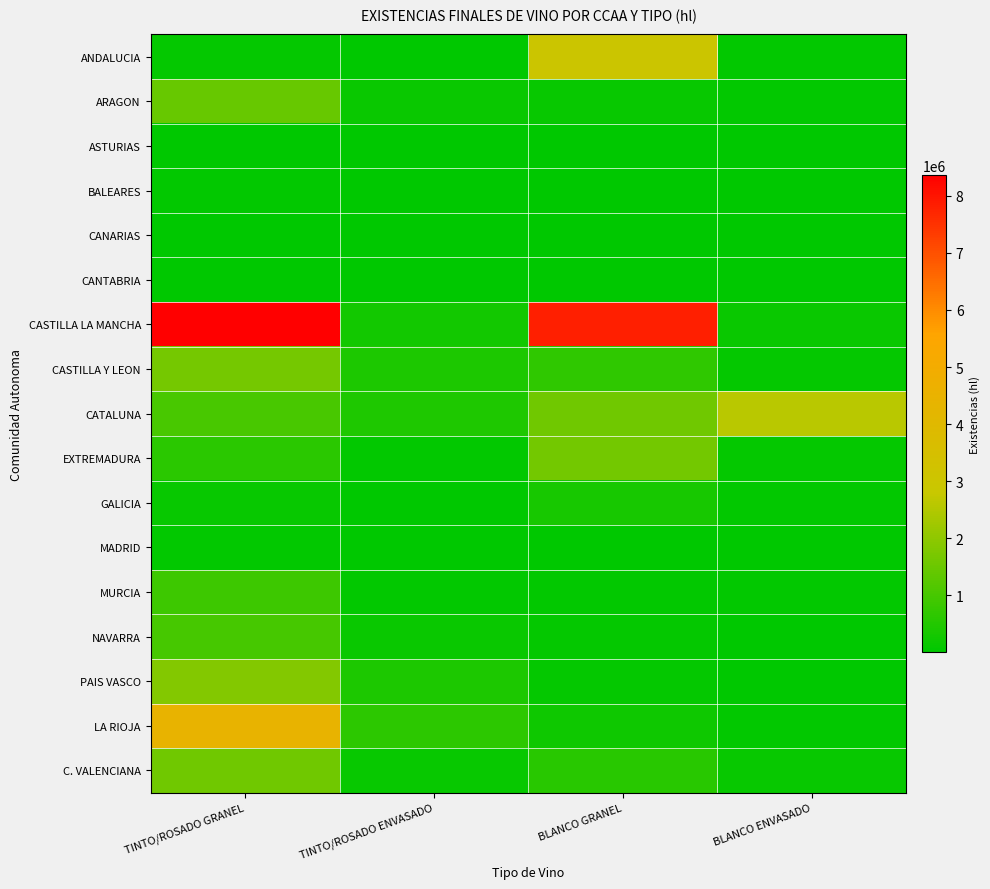

At TINTO/ROSADO ENVASADO, list the series in order from smallest to largest.

CANTABRIA, CANARIAS, ASTURIAS, MADRID, BALEARES, ANDALUCIA, GALICIA, EXTREMADURA, MURCIA, C. VALENCIANA, ARAGON, NAVARRA, CASTILLA LA MANCHA, CASTILLA Y LEON, PAIS VASCO, CATALUNA, LA RIOJA